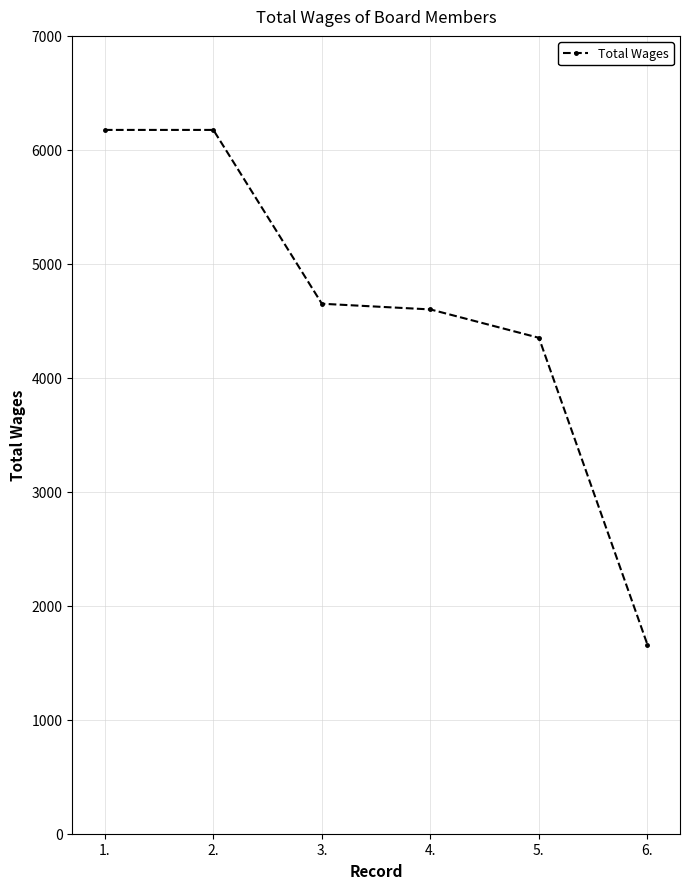

What is the difference between the values at 4. and 3.?

50